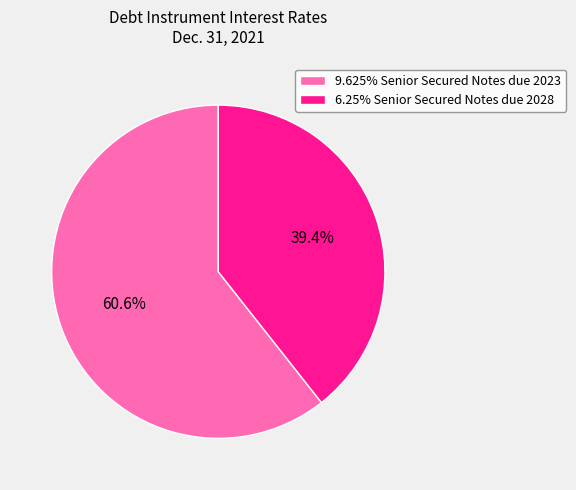

Is there any slice that represents more than half of the pie?

Yes